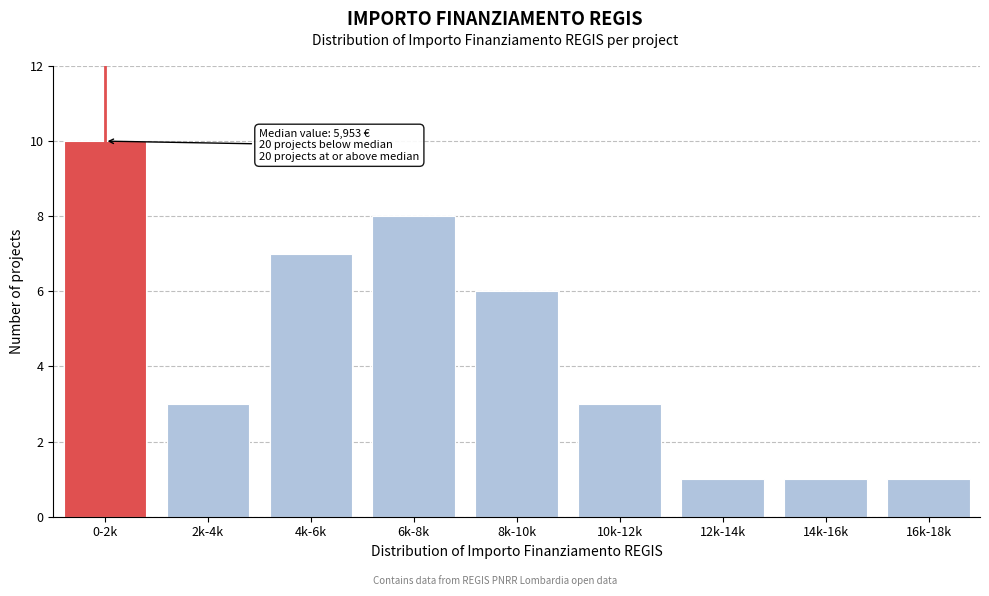

Reading left to right, extract all data points from this chart.

10	3	7	8	6	3	1	1	1